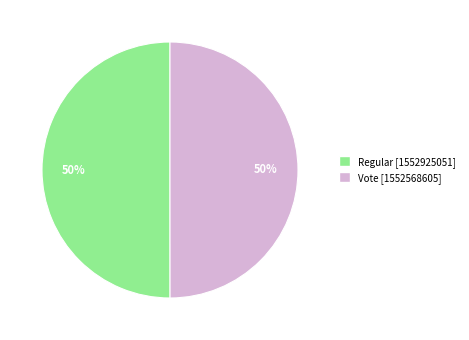

To the nearest percent, what is the combined percentage of Regular and Vote?

100%